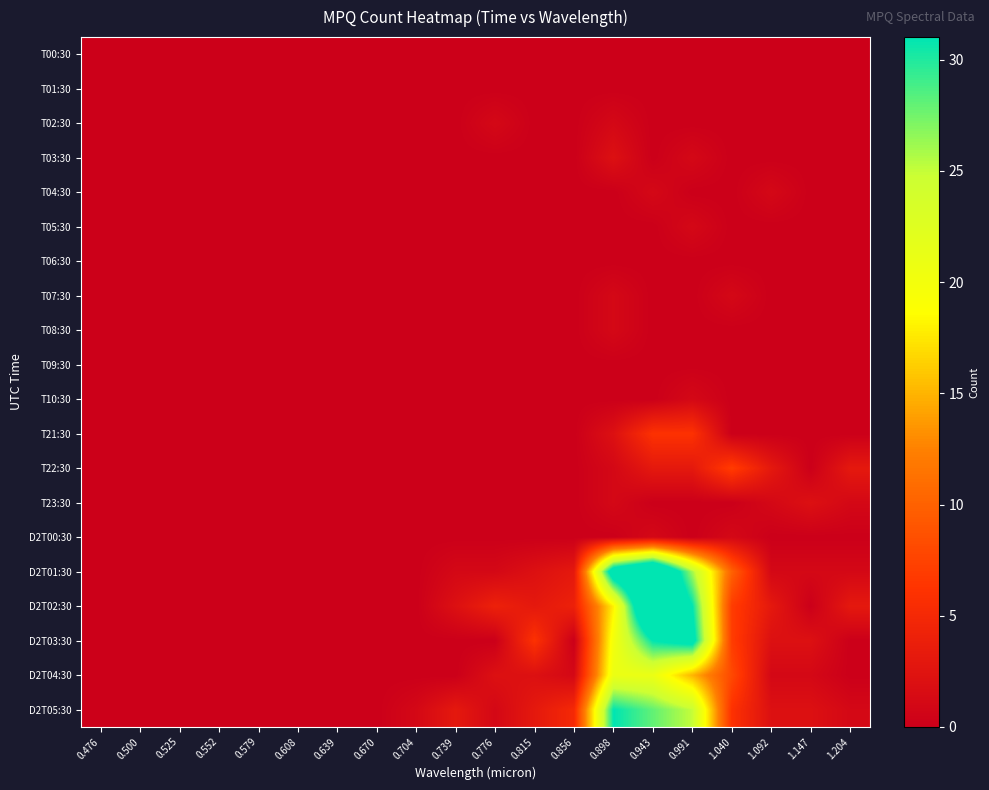

What is the difference between the highest and lowest values at 0.856?

5